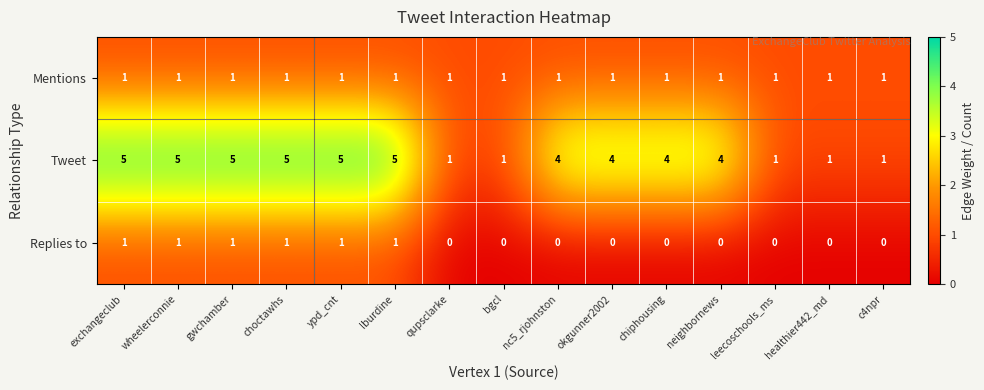

How many Replies to values are between 0 and 1?

15